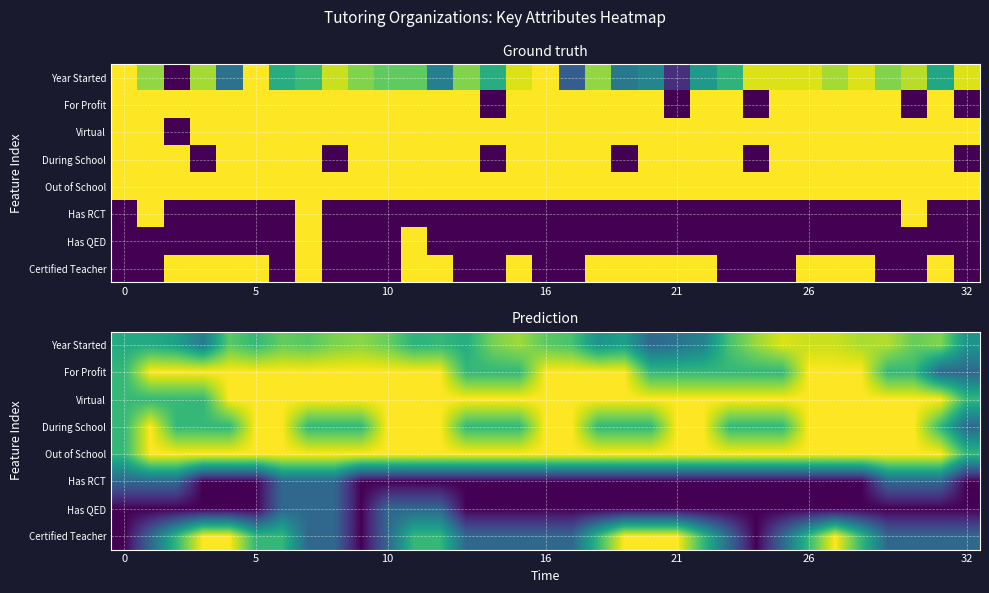

What is the average value of the Year Started series?

0.7